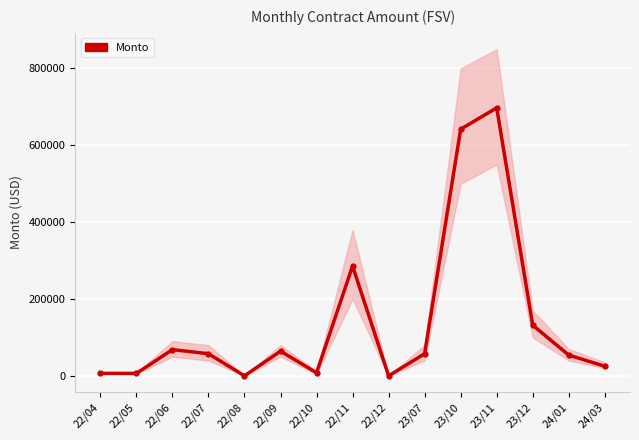

What is the maximum value shown in the chart?

697392.0